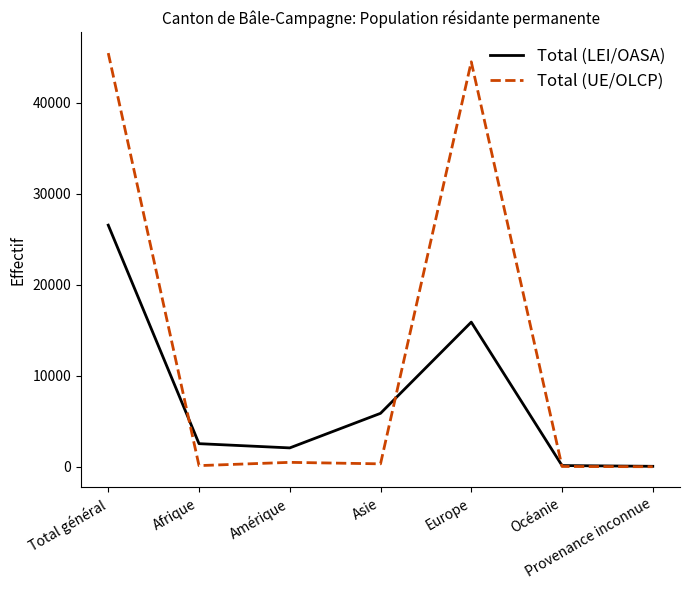

At Europe, list the series in order from largest to smallest.

Total (UE/OLCP), Total (LEI/OASA)